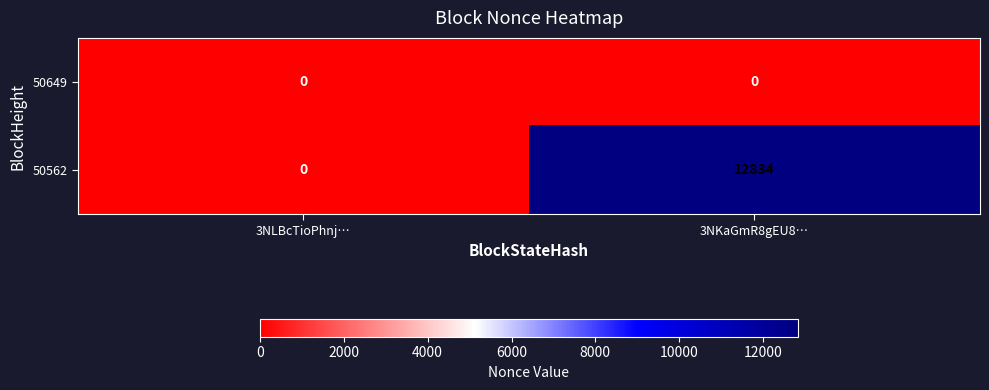

Rank the series by their maximum value, from lowest to highest.

50649, 50562